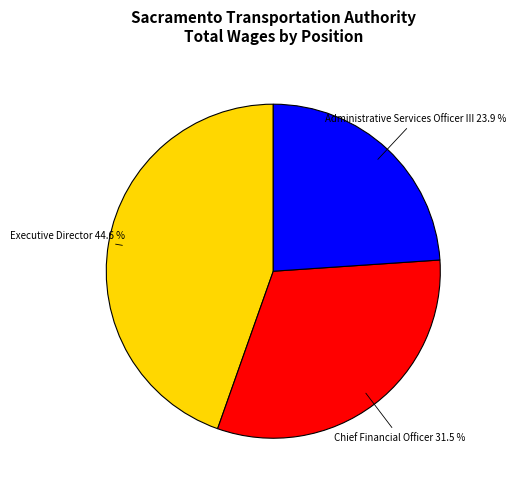

What percentage do Executive Director and Chief Financial Officer together represent?

76.1%